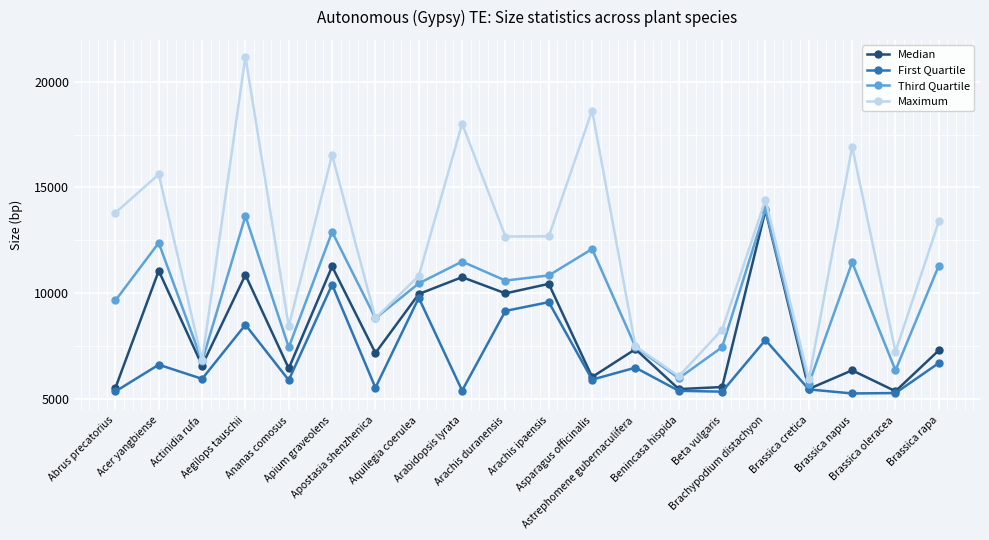

Where is Third Quartile nearest to the value 9842?

Abrus precatorius